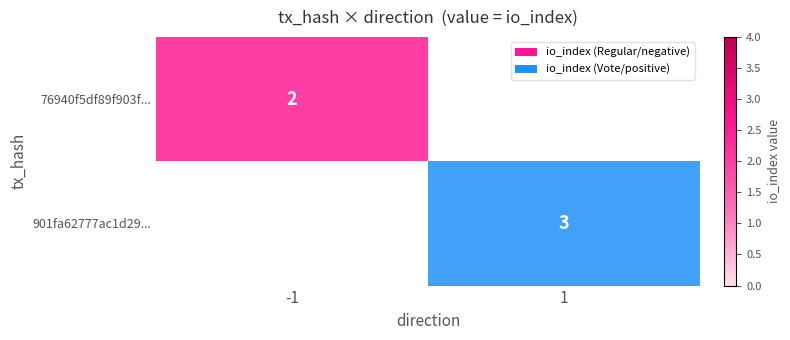

Is it true that 76940f5df89f903f... equals -1 at 1?

False